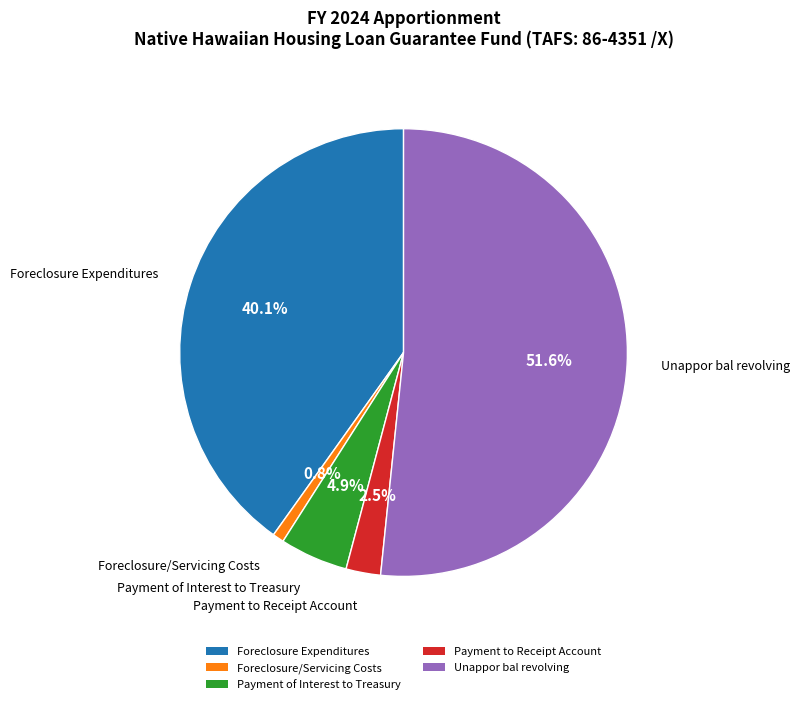

Which category has the biggest portion of the pie?

Unappor bal revolving